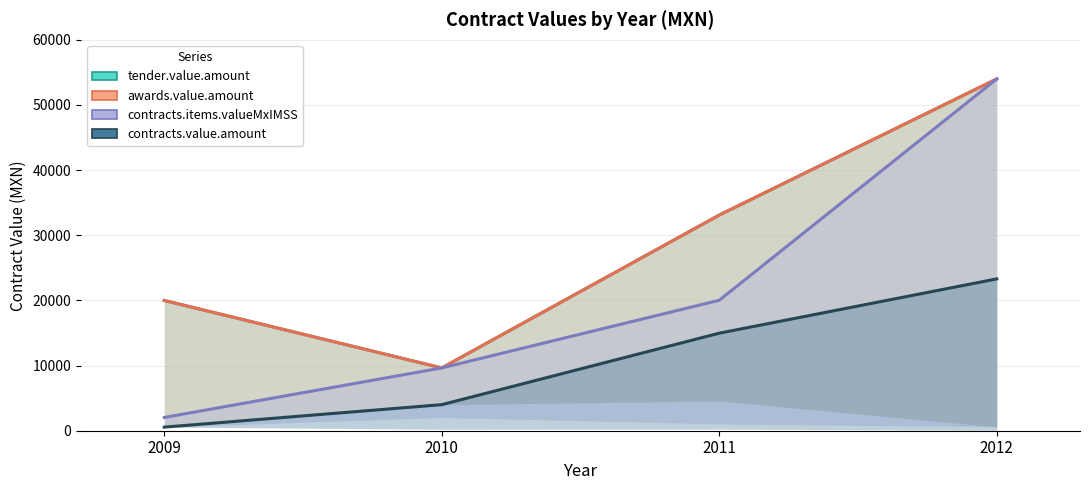

Which category has the lowest value in the contracts.items.valueMxIMSS series?

2009